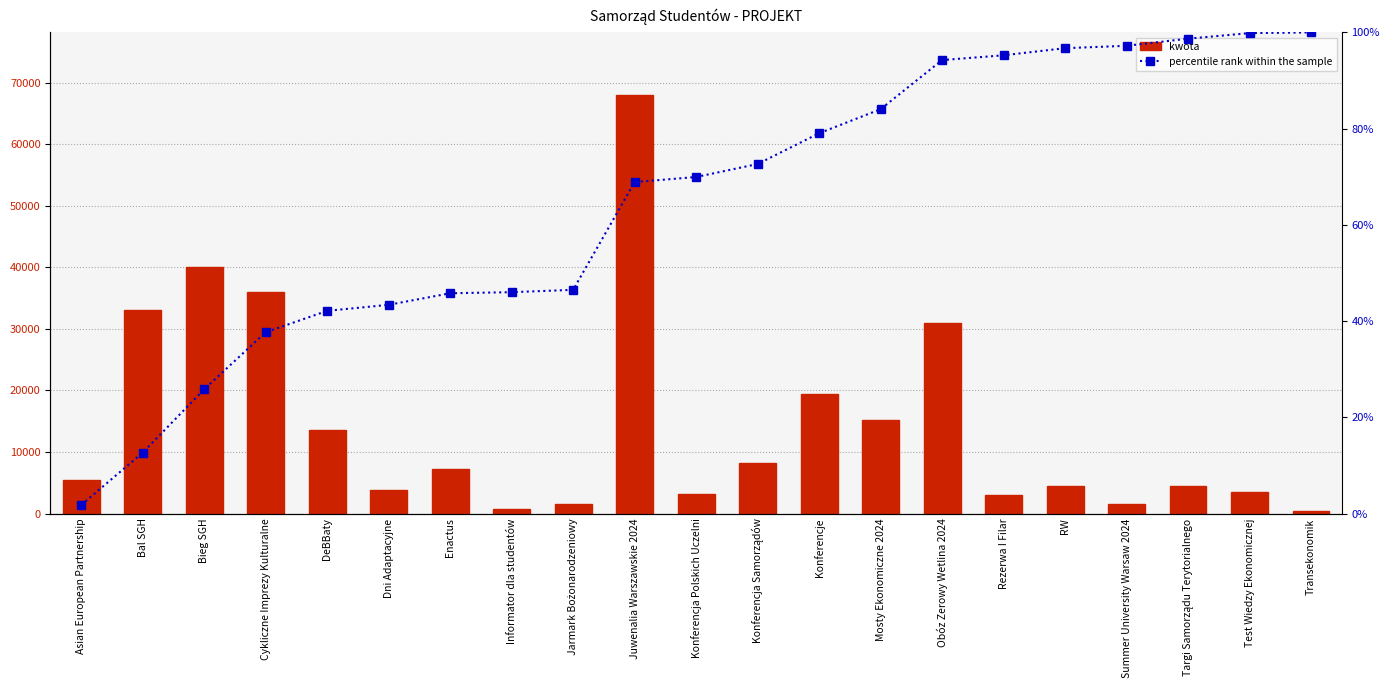

At how many categories does at least one series exceed 16412?

6